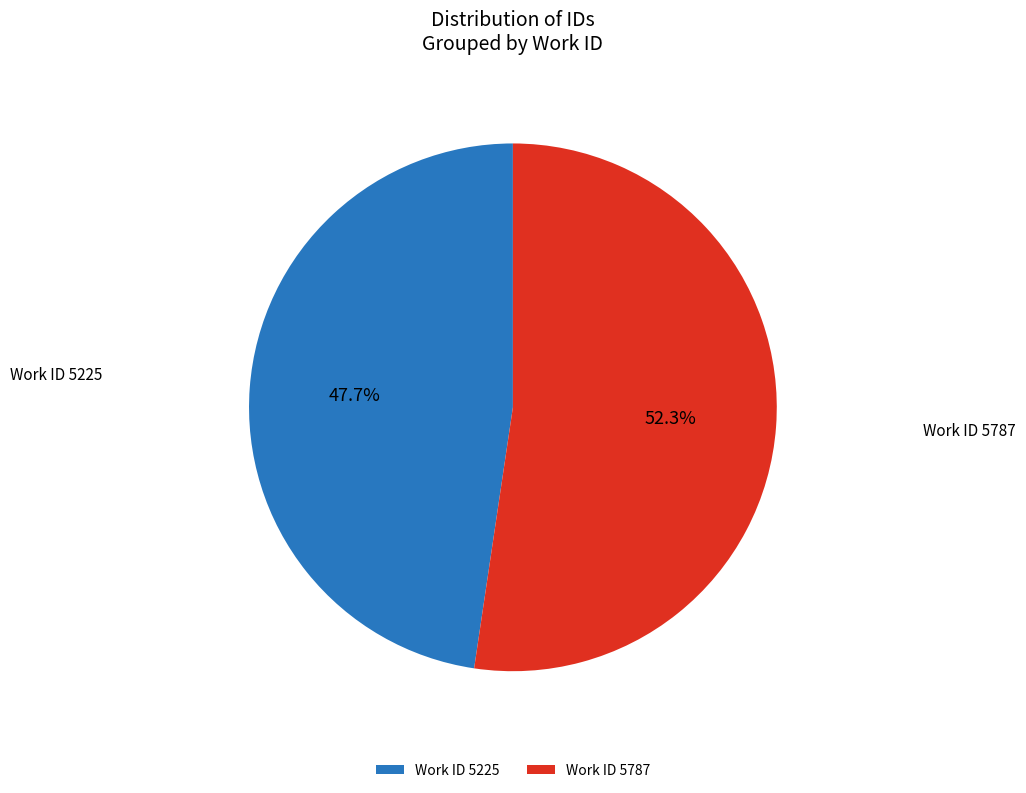

Between Work ID 5225 and Work ID 5787, which is larger?

Work ID 5787